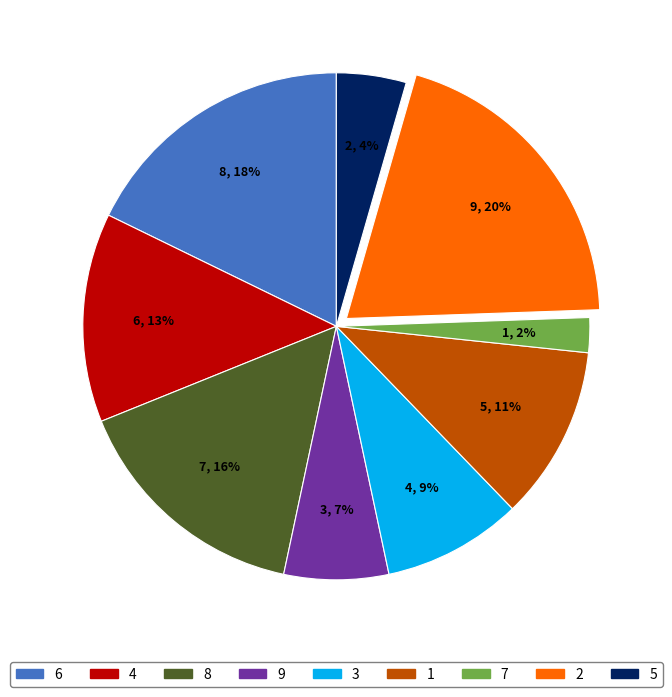

How many slices are in this pie chart?

9